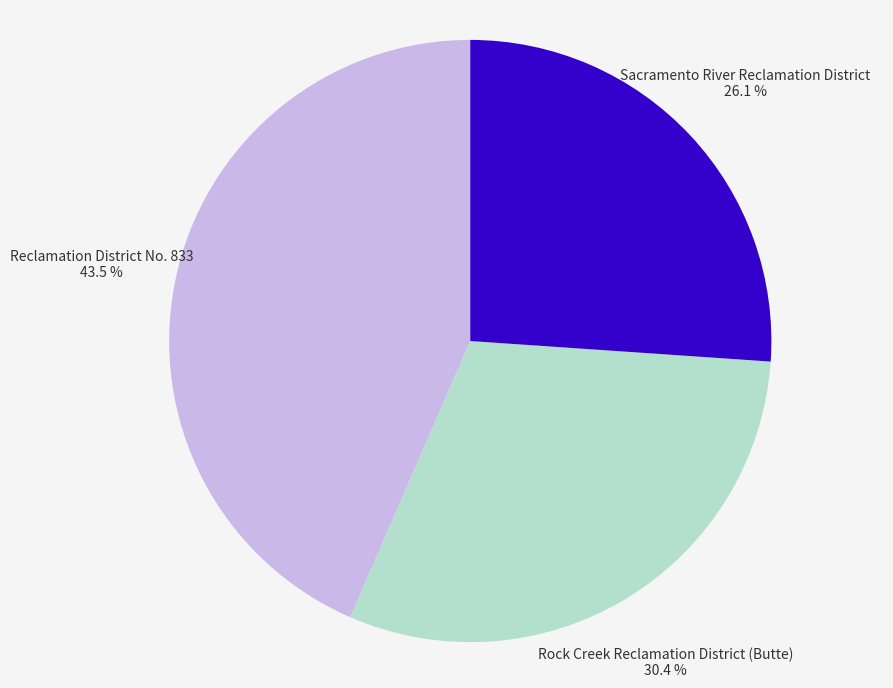

Is Sacramento River Reclamation District the majority of the pie?

No